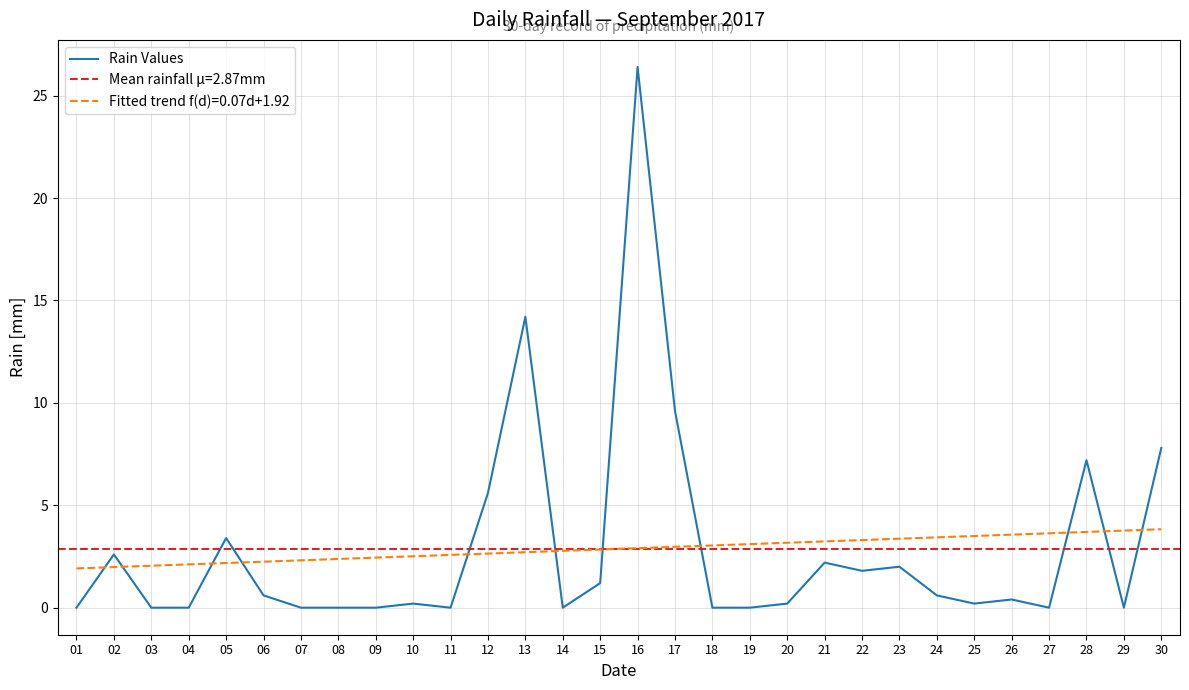

What is the sum of the values at 30 and 20?

8.0